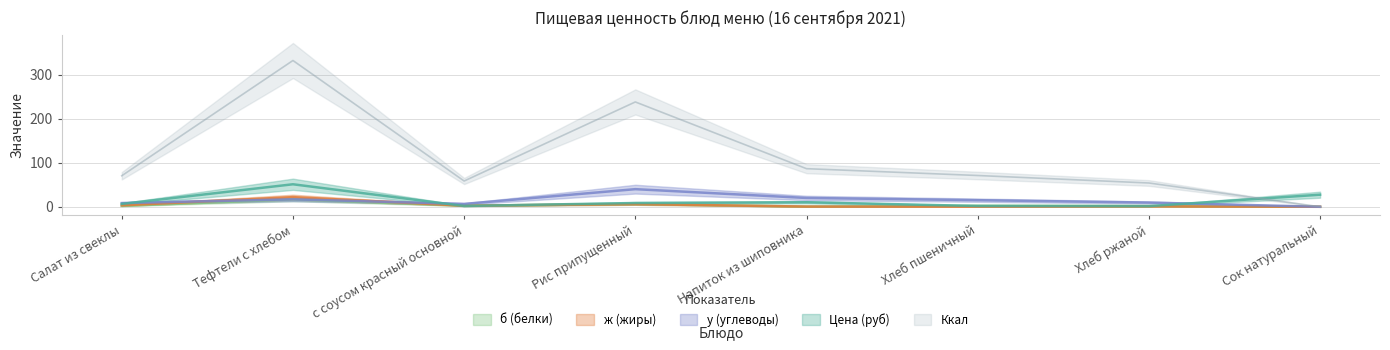

True or false: у (углеводы) and Ккал intersect in this chart.

False